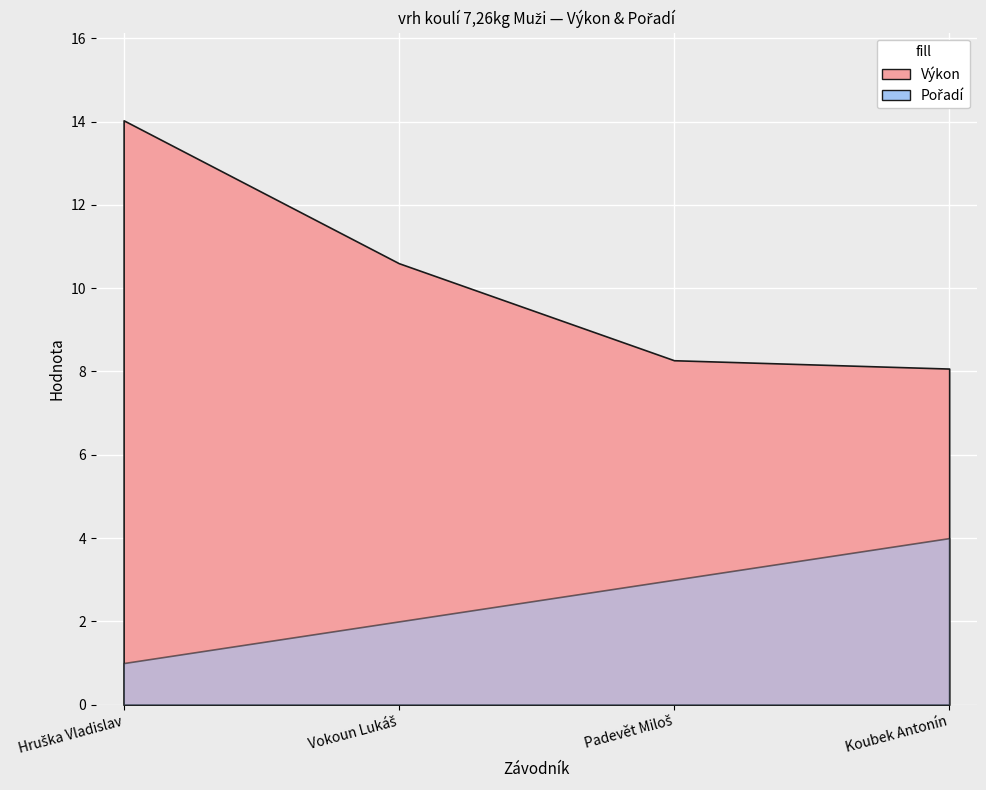

True or false: Výkon has more than 2 interior local peaks.

False